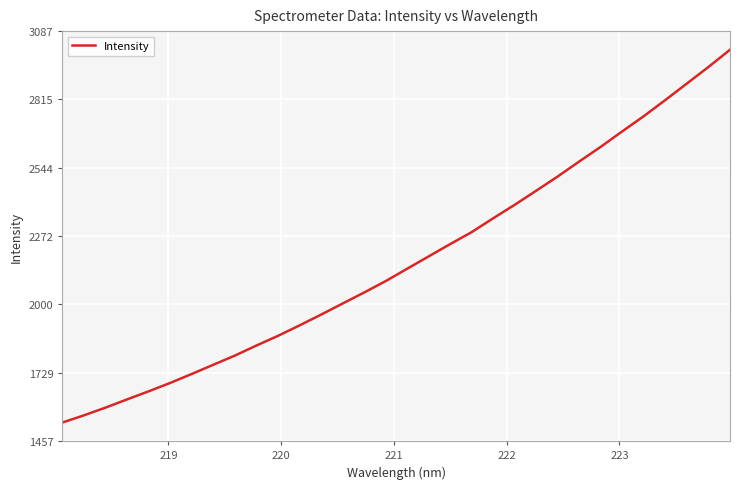

True or false: the data has more than 2 interior local peaks.

False